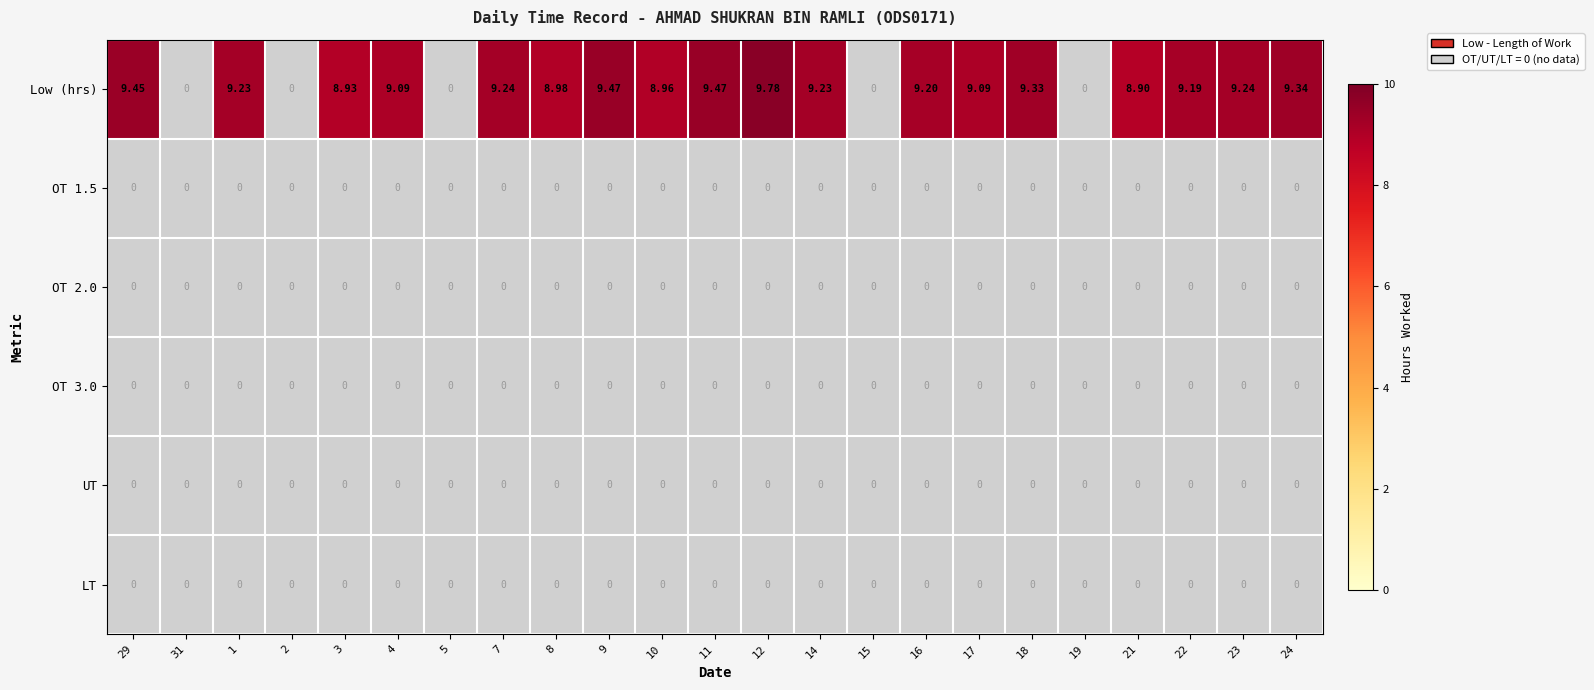

Which series changed the most between 15 and 23?

Low (hrs)